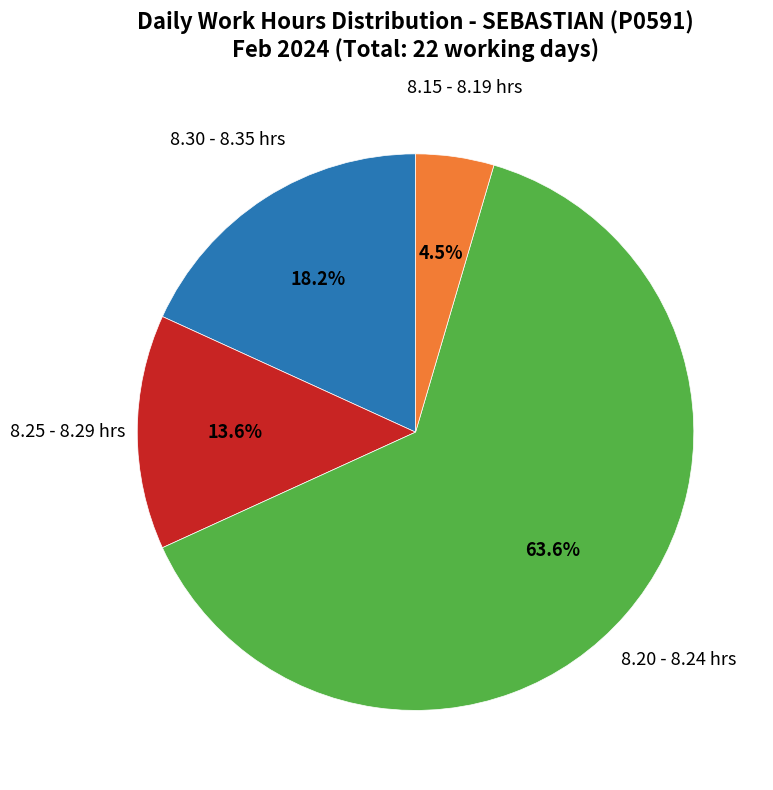

Does any single category account for the majority?

Yes